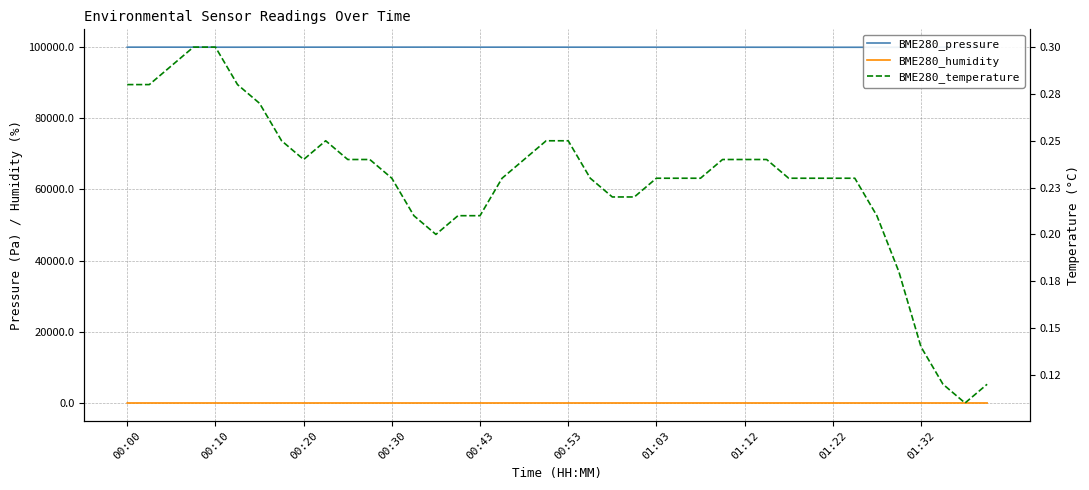

What is the lowest value of the BME280_humidity series?

56.5